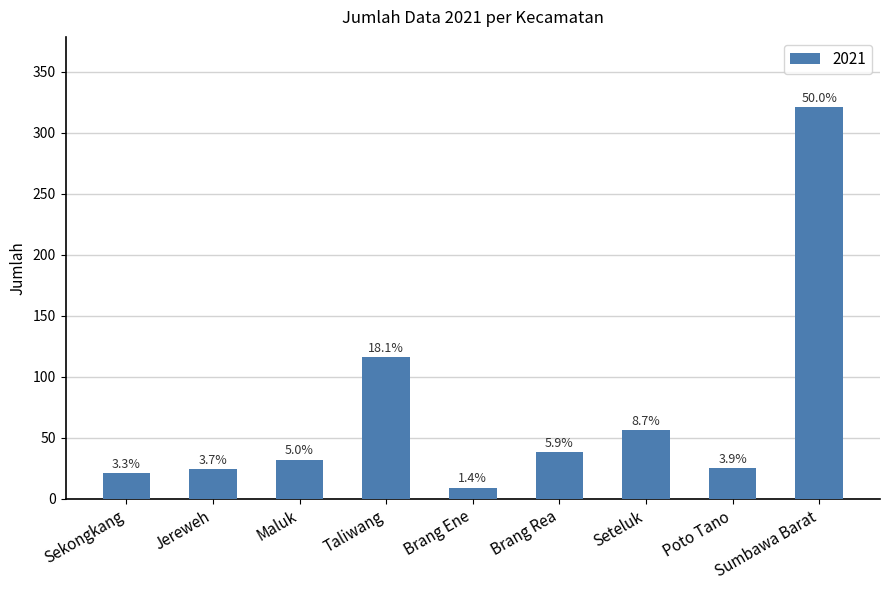

Are the bars horizontal?

No